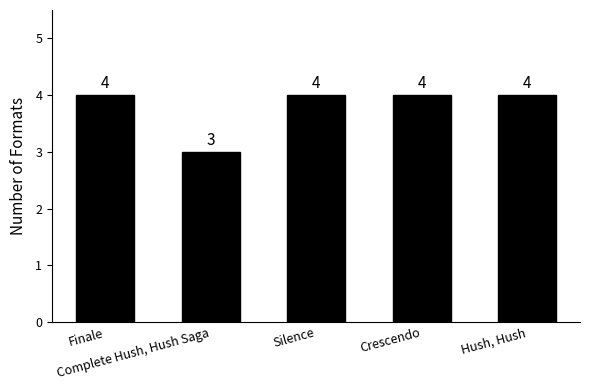

What is the minimum value shown in the chart?

3